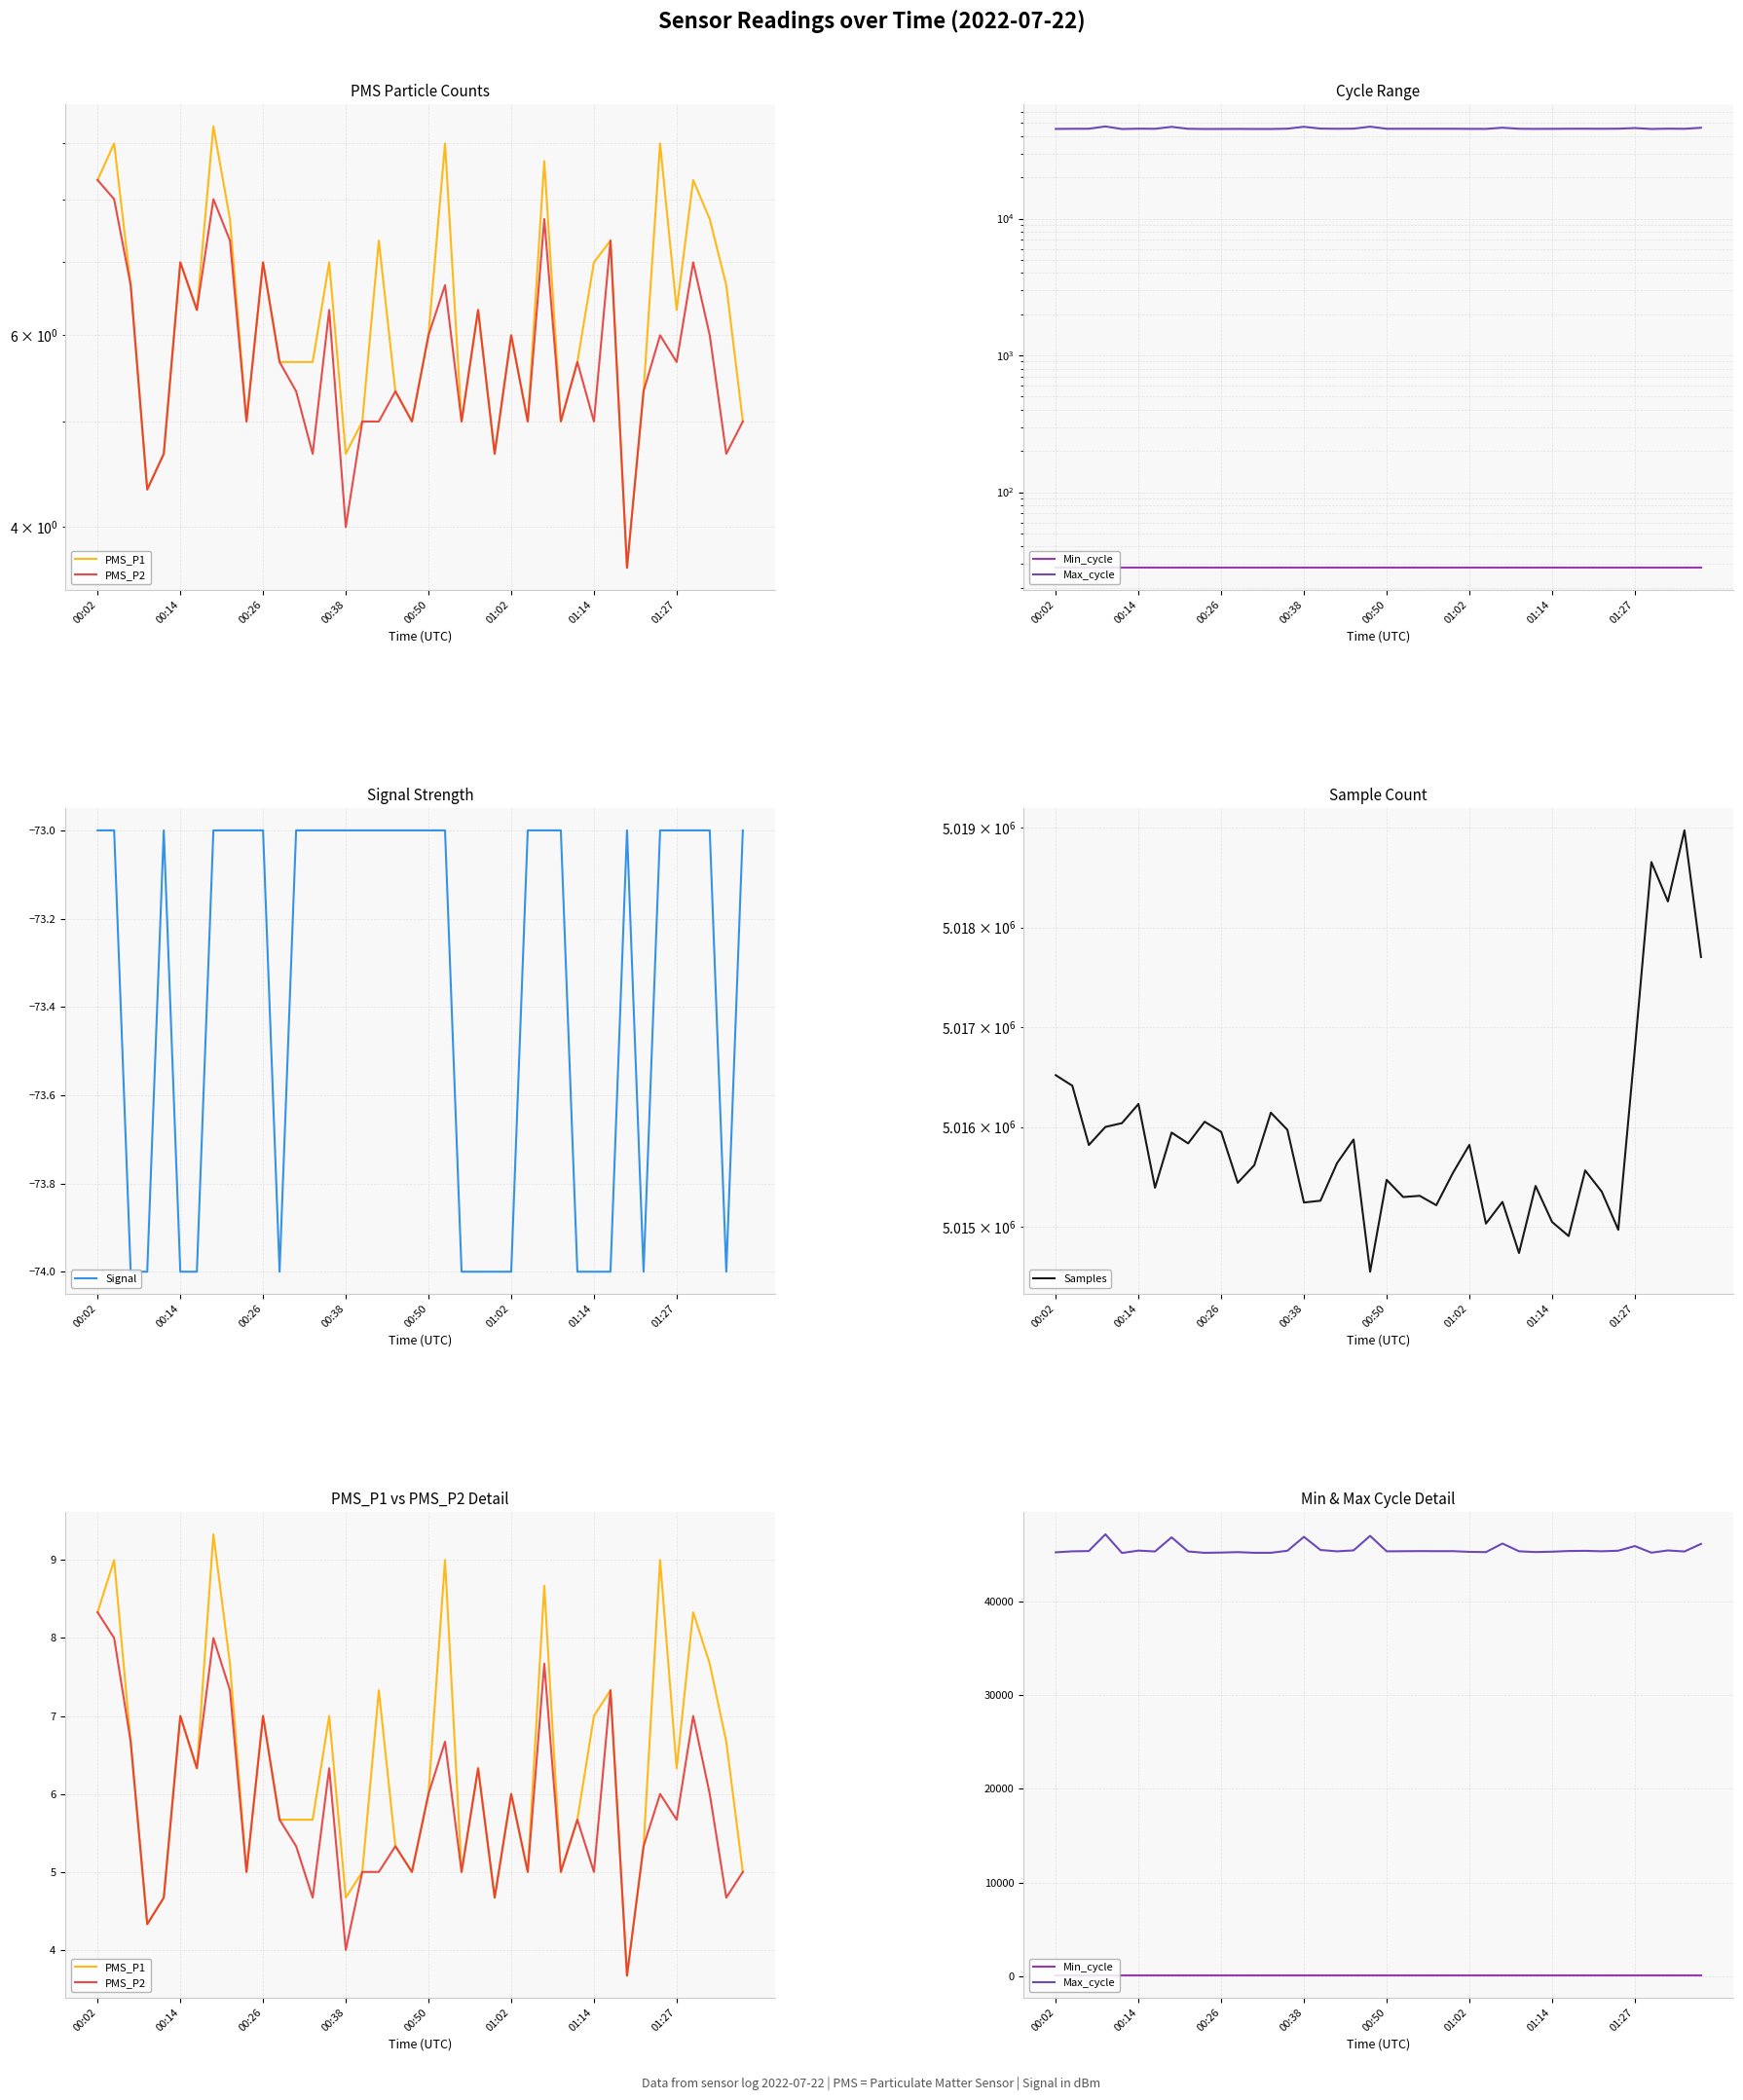

Reading left to right, what are all the values shown in this chart?

PMS_P1: 8.3	9.0	6.7	4.3	4.7	7.0	6.3	9.3	7.7	5.0	7.0	5.7	5.7	5.7	7.0	4.7	5.0	7.3	5.3	5.0	6.0	9.0	5.0	6.3	4.7	6.0	5.0	8.7	5.0	5.7	7.0	7.3	3.7	5.3	9.0	6.3	8.3	7.7	6.7	5.0
PMS_P2: 8.3	8.0	6.7	4.3	4.7	7.0	6.3	8.0	7.3	5.0	7.0	5.7	5.3	4.7	6.3	4.0	5.0	5.0	5.3	5.0	6.0	6.7	5.0	6.3	4.7	6.0	5.0	7.7	5.0	5.7	5.0	7.3	3.7	5.3	6.0	5.7	7.0	6.0	4.7	5.0
Min_cycle: 28.0	28.0	28.0	28.0	28.0	28.0	28.0	28.0	28.0	28.0	28.0	28.0	28.0	28.0	28.0	28.0	28.0	28.0	28.0	28.0	28.0	28.0	28.0	28.0	28.0	28.0	28.0	28.0	28.0	28.0	28.0	28.0	28.0	28.0	28.0	28.0	28.0	28.0	28.0	28.0
Max_cycle: 45311.0	45417.0	45446.0	47236.0	45241.0	45493.0	45404.0	46915.0	45403.0	45257.0	45285.0	45332.0	45260.0	45260.0	45479.0	46966.0	45561.0	45416.0	45517.0	47069.0	45417.0	45430.0	45442.0	45435.0	45436.0	45360.0	45332.0	46250.0	45422.0	45340.0	45379.0	45451.0	45470.0	45423.0	45483.0	45978.0	45273.0	45511.0	45401.0	46208.0
Signal: -73.0	-73.0	-74.0	-74.0	-73.0	-74.0	-74.0	-73.0	-73.0	-73.0	-73.0	-74.0	-73.0	-73.0	-73.0	-73.0	-73.0	-73.0	-73.0	-73.0	-73.0	-73.0	-74.0	-74.0	-74.0	-74.0	-73.0	-73.0	-73.0	-74.0	-74.0	-74.0	-73.0	-74.0	-73.0	-73.0	-73.0	-73.0	-74.0	-73.0
Samples: 5016520.0	5016415.0	5015821.0	5016002.0	5016040.0	5016232.0	5015393.0	5015945.0	5015837.0	5016054.0	5015952.0	5015442.0	5015619.0	5016145.0	5015973.0	5015245.0	5015263.0	5015639.0	5015876.0	5014552.0	5015472.0	5015300.0	5015312.0	5015218.0	5015540.0	5015822.0	5015034.0	5015251.0	5014739.0	5015411.0	5015050.0	5014909.0	5015566.0	5015354.0	5014972.0	5016779.0	5018655.0	5018261.0	5018973.0	5017704.0